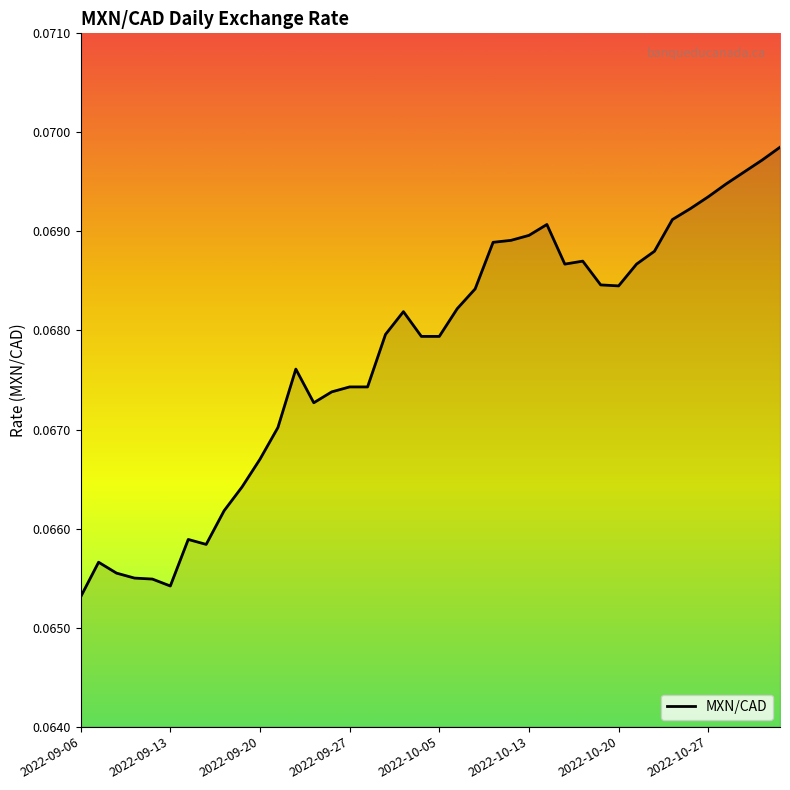

How many lines are shown in the chart?

1